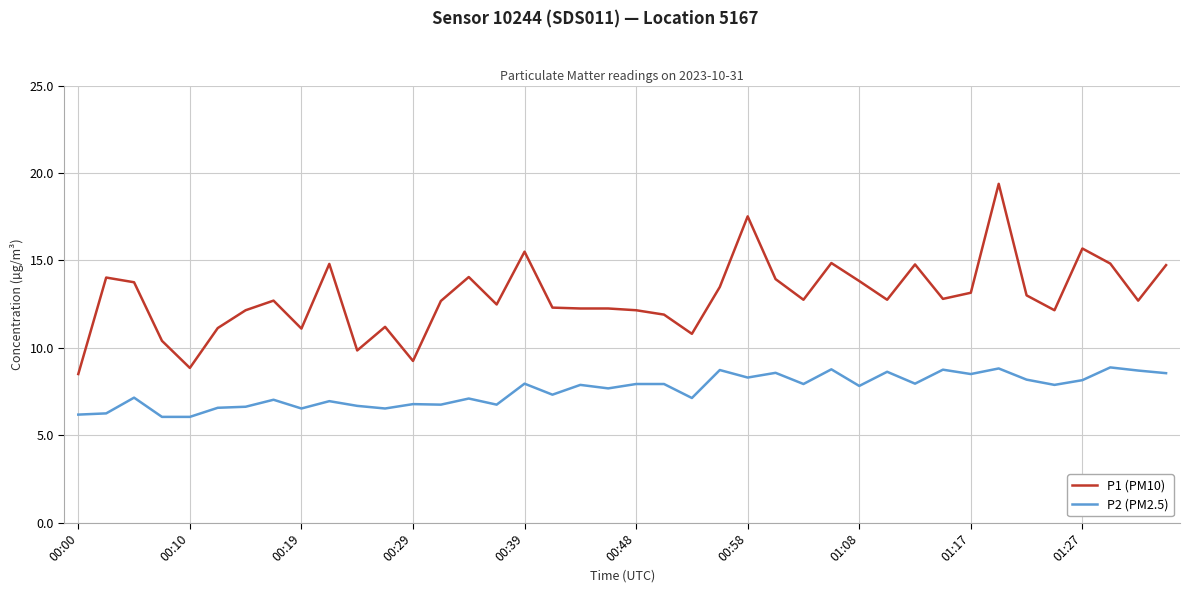

What is the greatest value displayed?

19.4